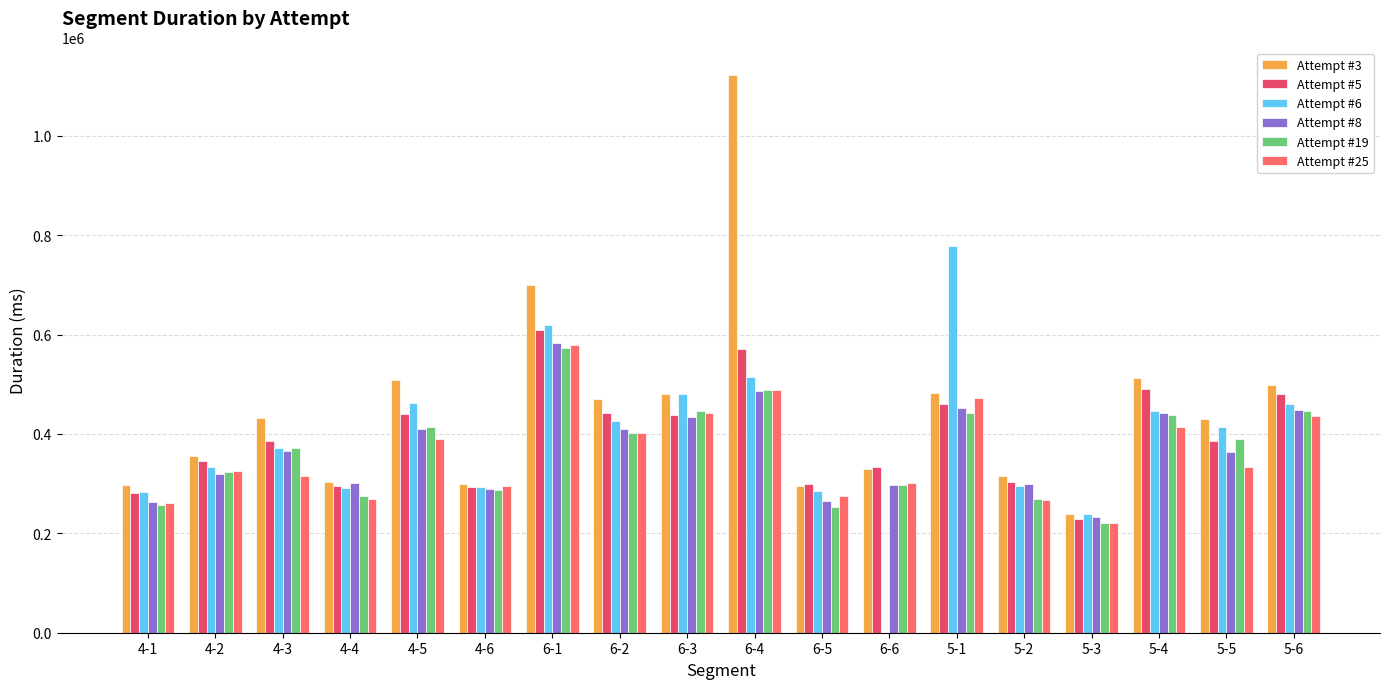

Which category has the highest value in the Attempt #8 series?

6-1